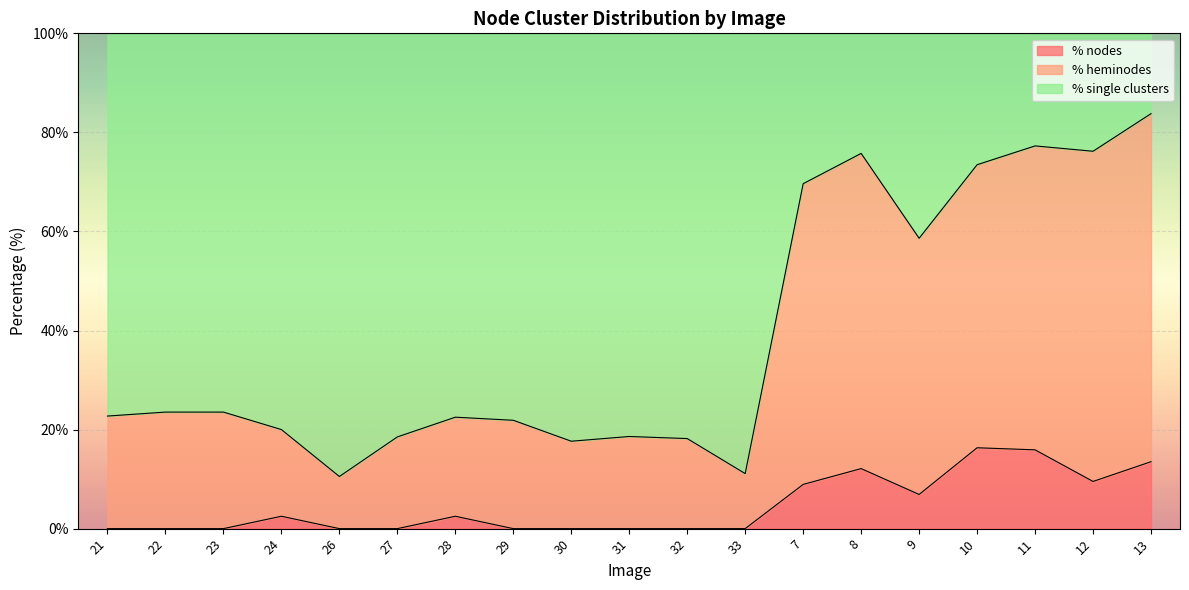

How many lines are shown in the chart?

3